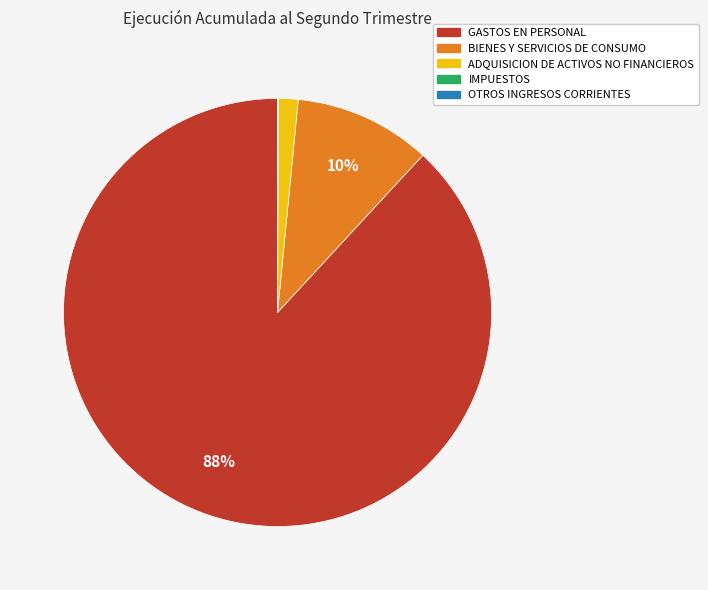

To the nearest percent, what is the average slice percentage?

20%